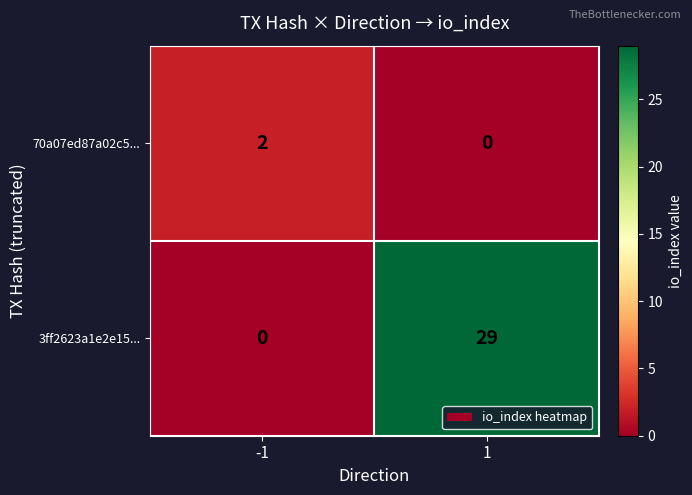

Which series has the largest range (max minus min)?

3ff2623a1e2e15...